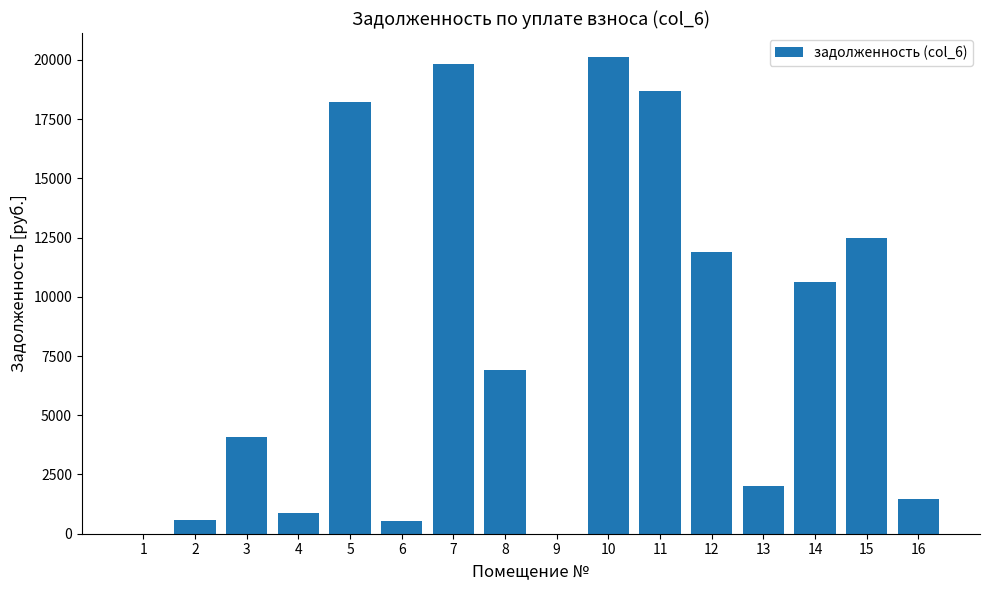

Is it true that the value at 5 is 18200.5?

True